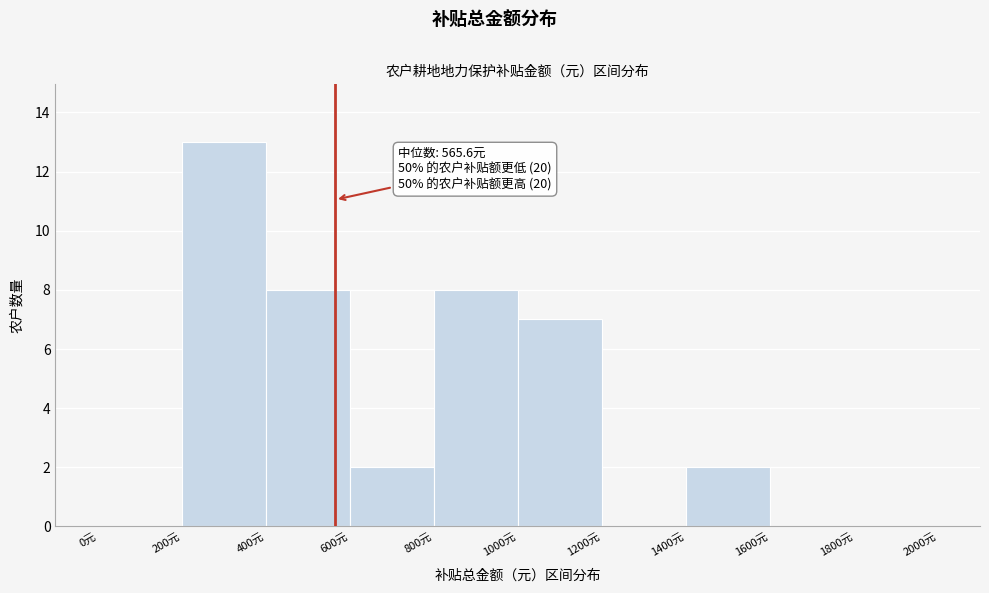

Over which range of the x-axis is the bar tallest?

200 to 400